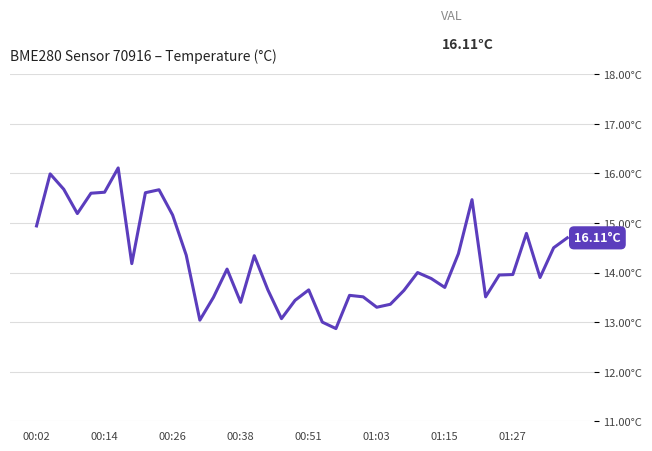

Does the chart display data point markers on the line(s)?

No